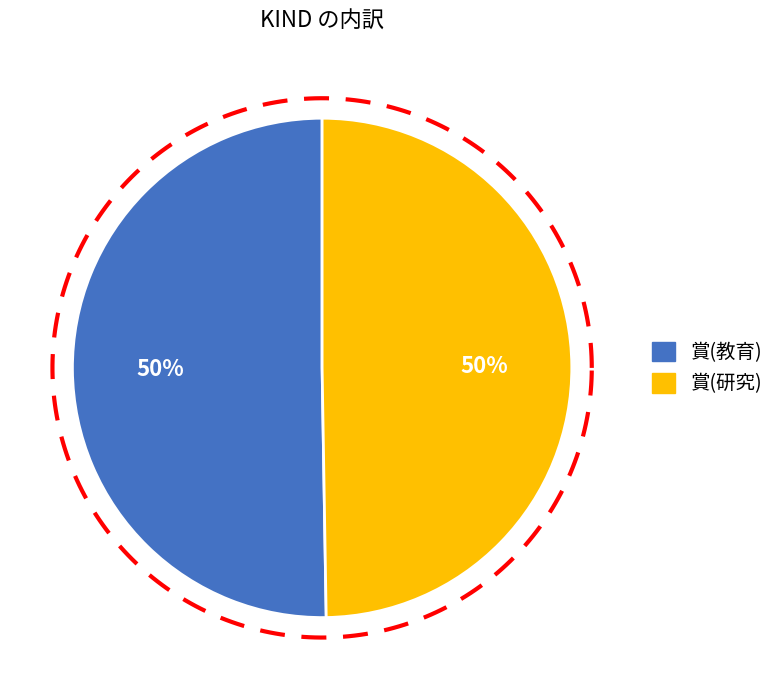

What is the smallest slice in the pie chart?

賞(研究)